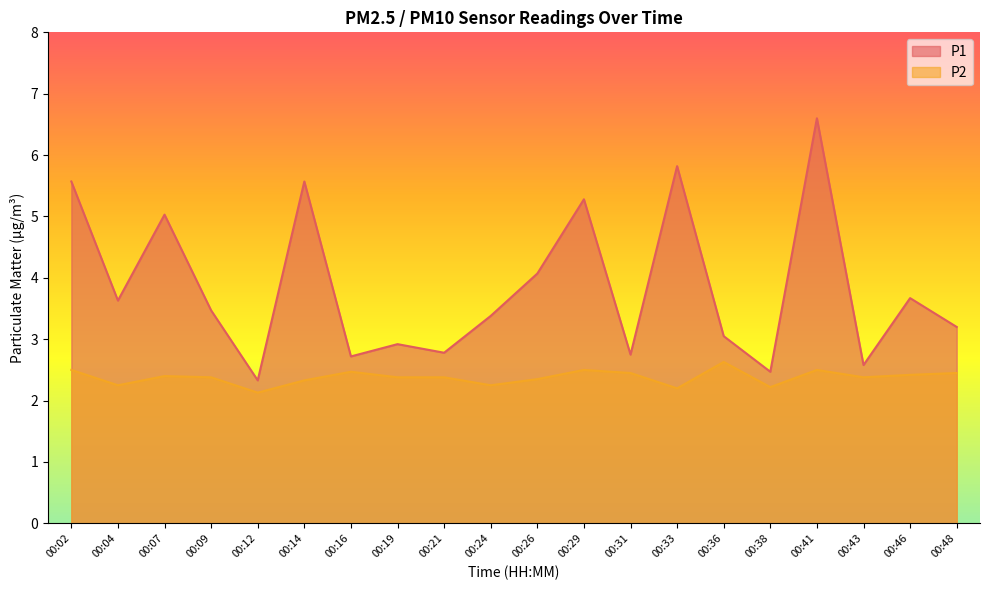

At 00:24, list the series in order from smallest to largest.

P2, P1